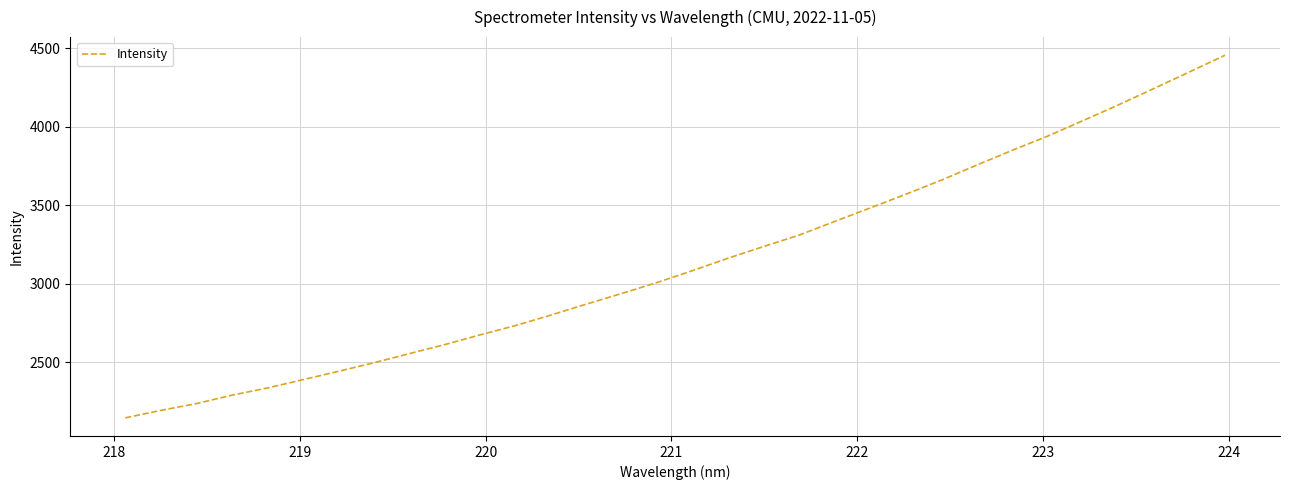

What is the difference between the maximum and minimum values?

2306.9